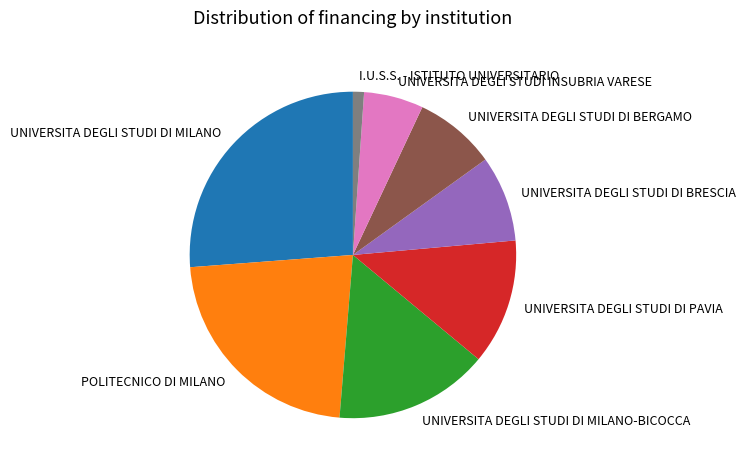

Approximately how many times larger is the value at UNIVERSITA DEGLI STUDI INSUBRIA VARESE compared to UNIVERSITA DEGLI STUDI DI BRESCIA?

0.7